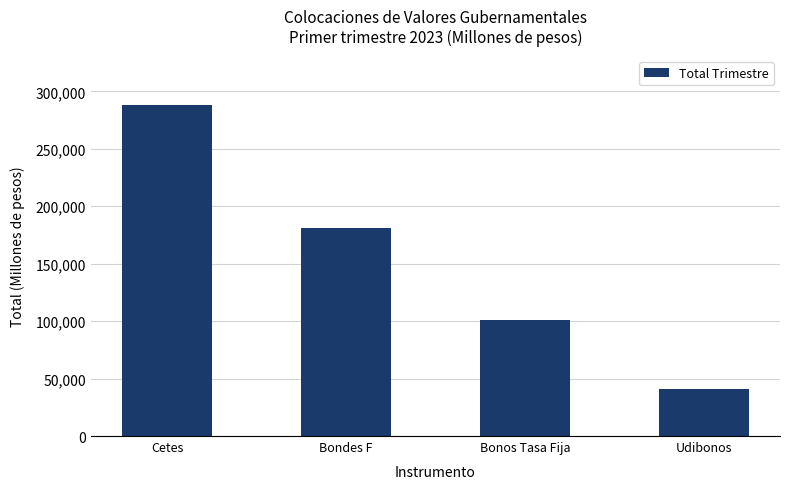

List the labels in order of value, smallest first.

Udibonos, Bonos Tasa Fija, Bondes F, Cetes